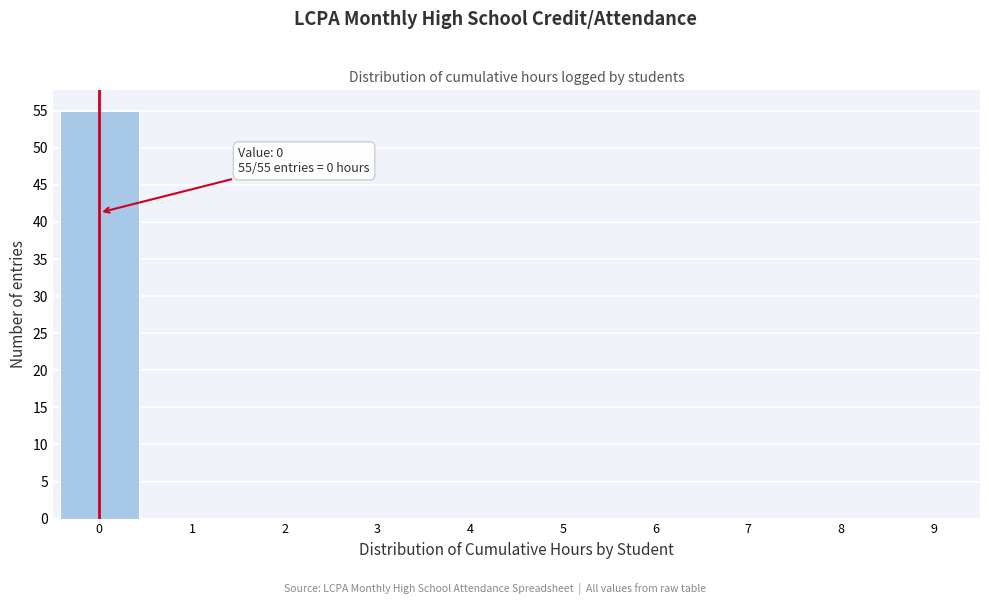

Over which range of the x-axis is the bar tallest?

-0.5 to 0.5